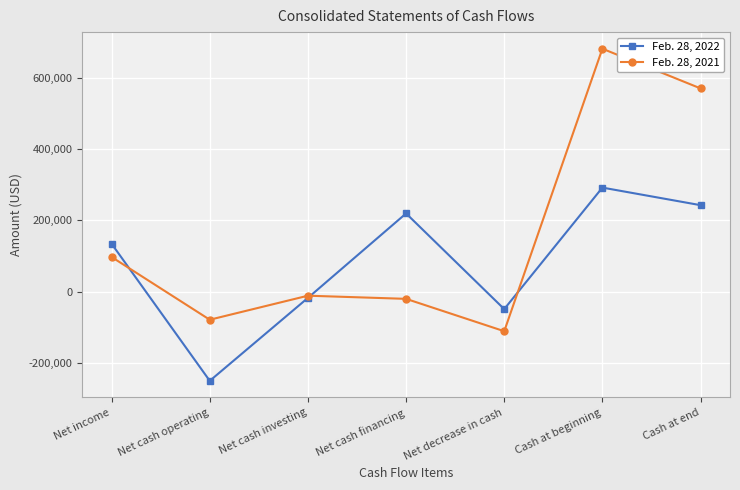

At which category is the sum across all series the highest?

Cash at beginning